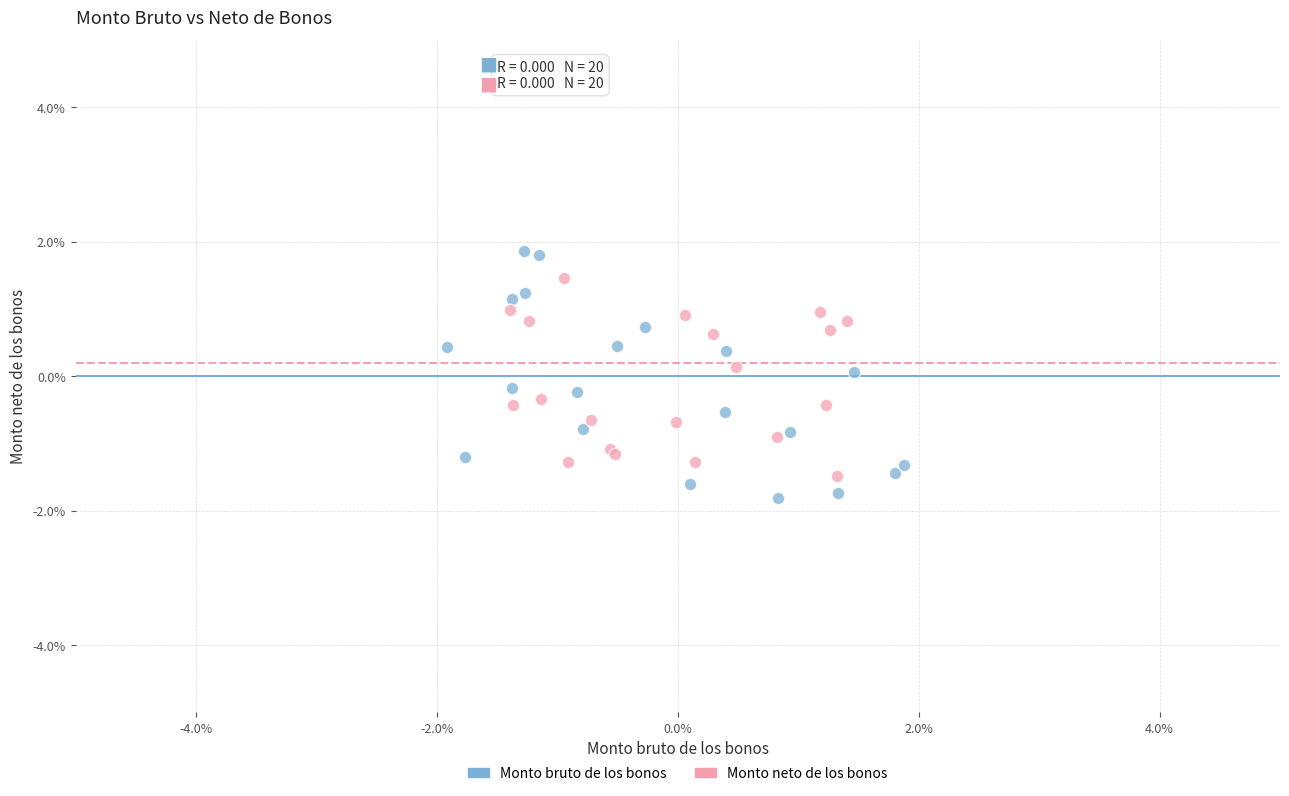

Which series has the largest Y range (max minus min)?

Monto bruto de los bonos